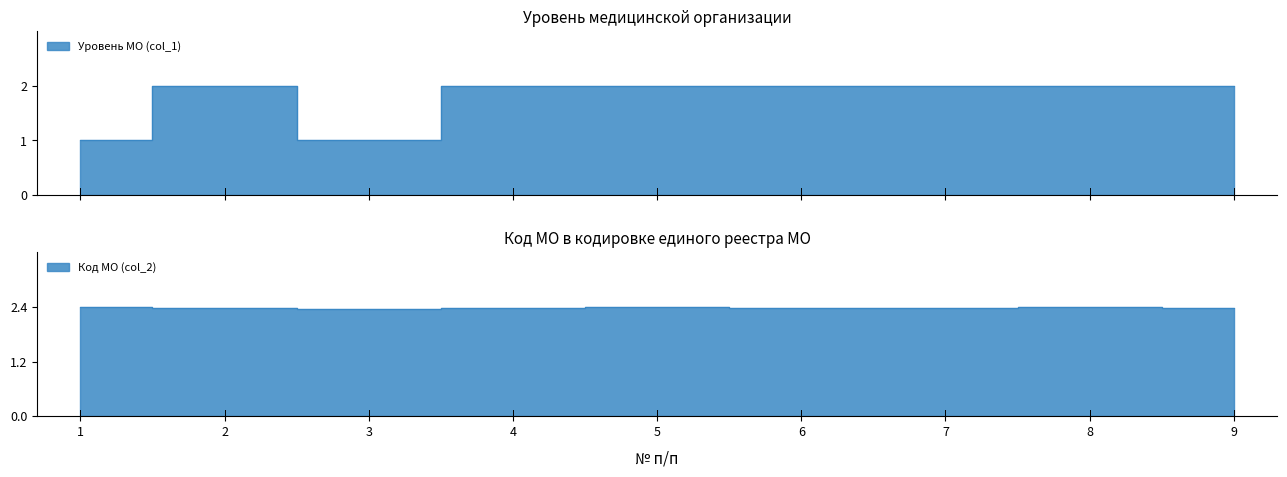

What is the average value of the Код МО (col_2) series?

2.4